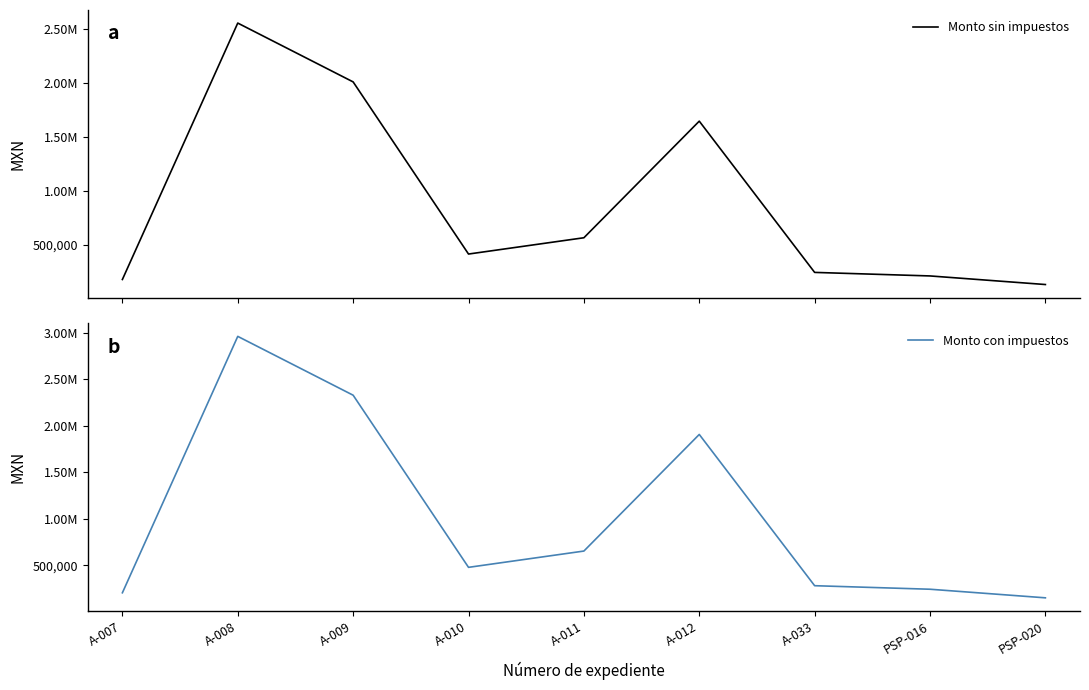

What are all the series names shown in the legend?

Monto sin impuestos, Monto con impuestos